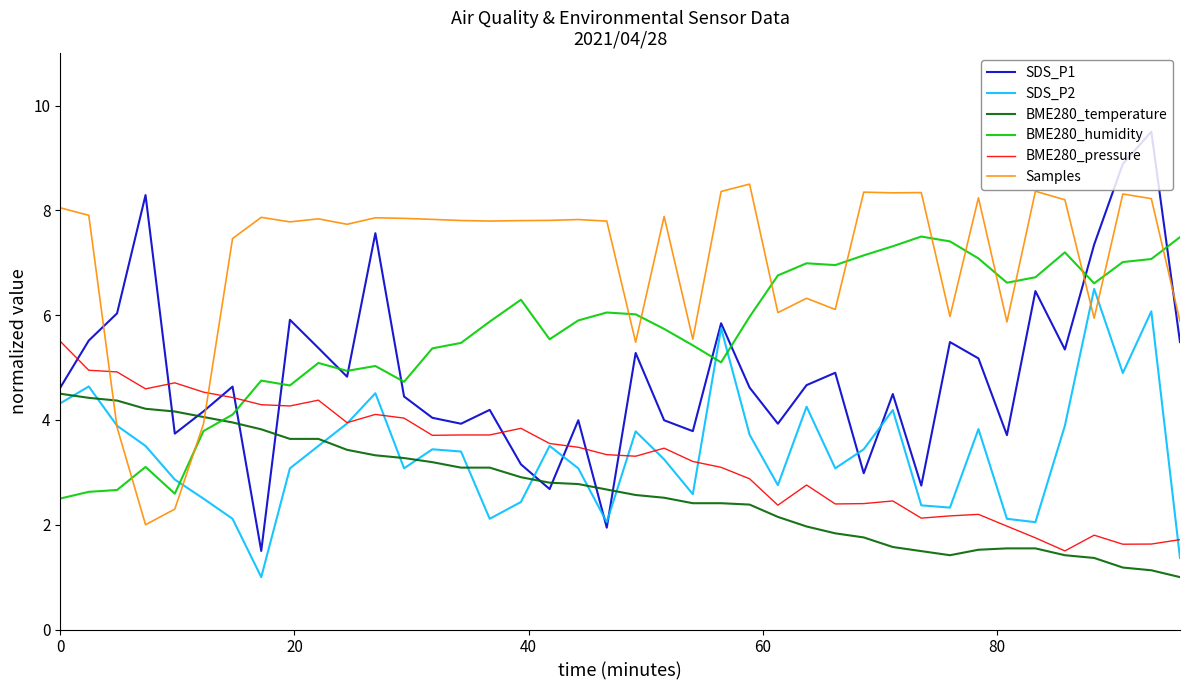

List the series in order of their peak value, lowest first.

BME280_temperature, BME280_pressure, SDS_P2, BME280_humidity, Samples, SDS_P1